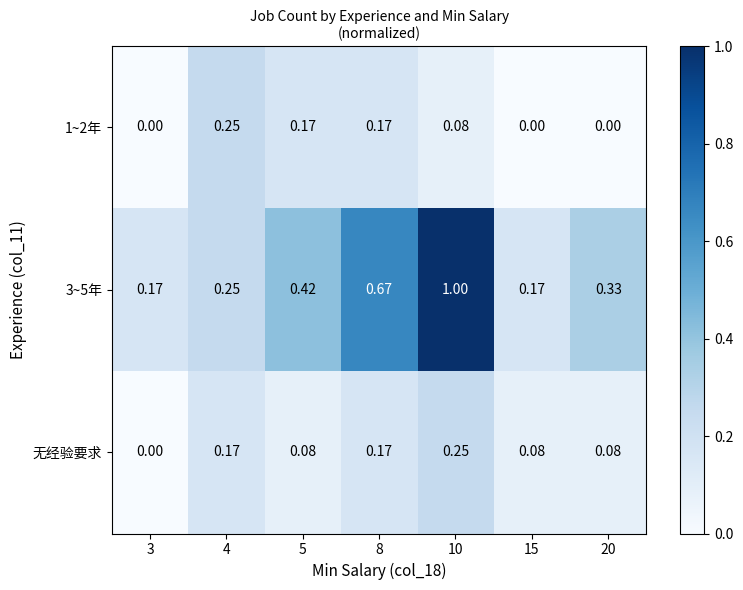

Between 8 and 20, which series saw the biggest shift?

3~5年